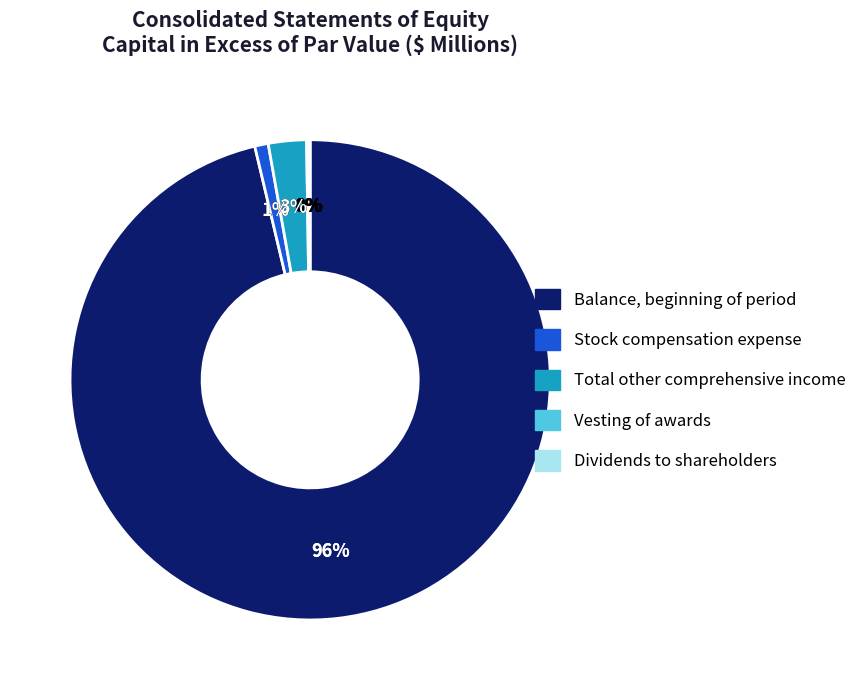

Is it true that Stock compensation expense is 11% of the pie?

False